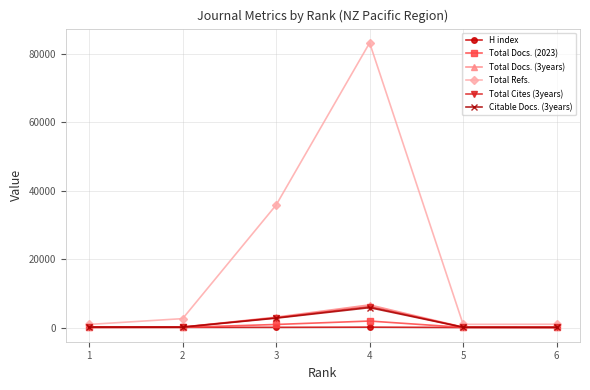

The value of Total Refs. at 6 is 958. True or false?

True